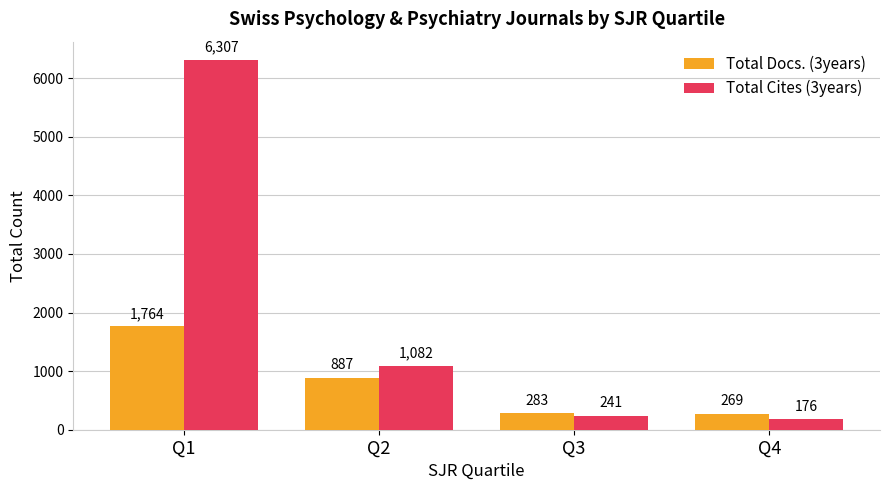

At which label does Total Cites (3years) first exceed 1082?

Q1